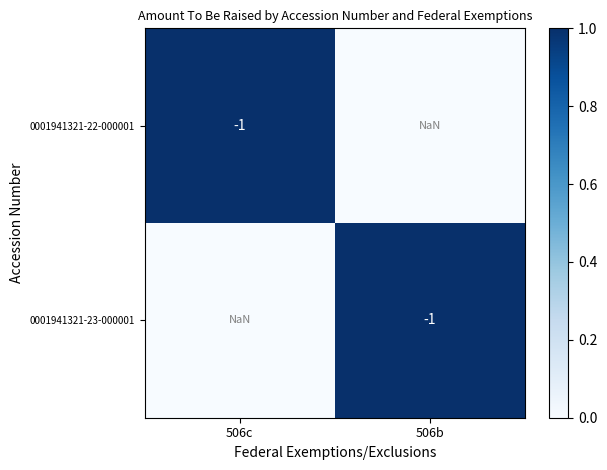

At 506b, list the series in order from largest to smallest.

0001941321-23-000001, 0001941321-22-000001